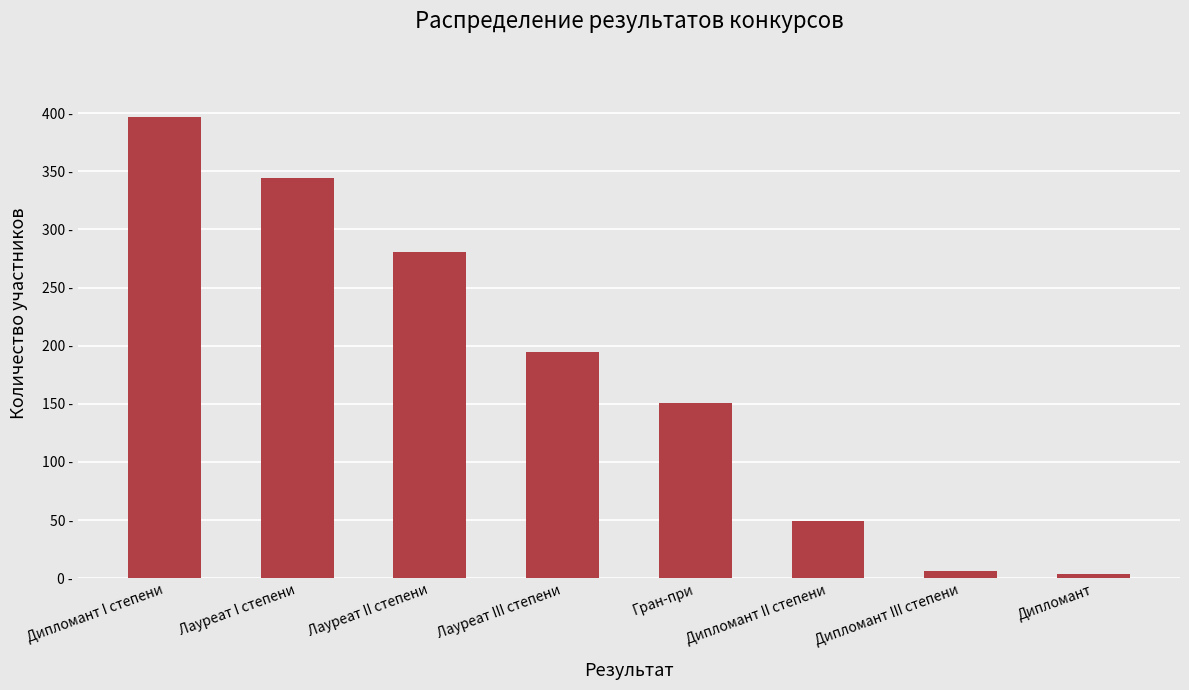

Does the chart contain any negative values?

No